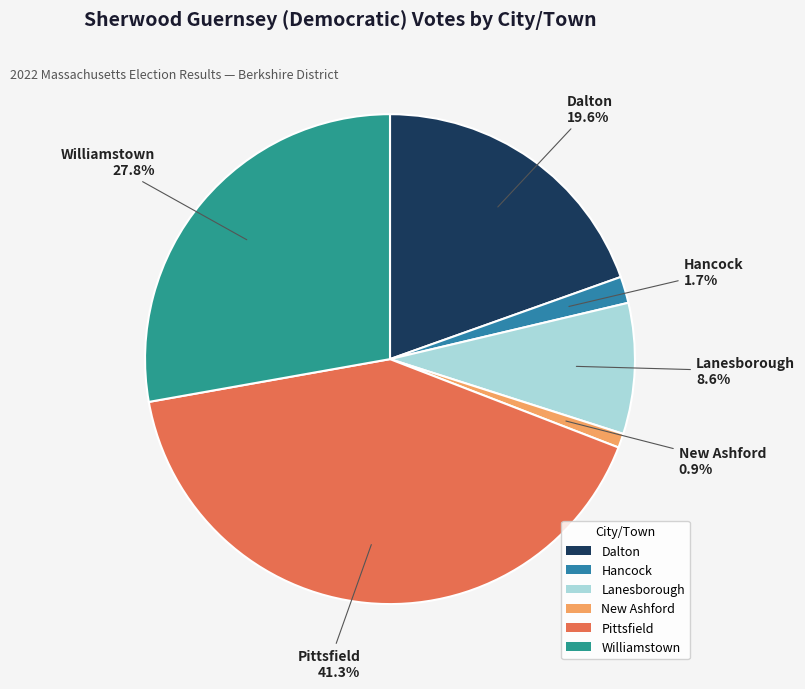

To the nearest percent, what is the combined percentage of Williamstown and Dalton?

47%